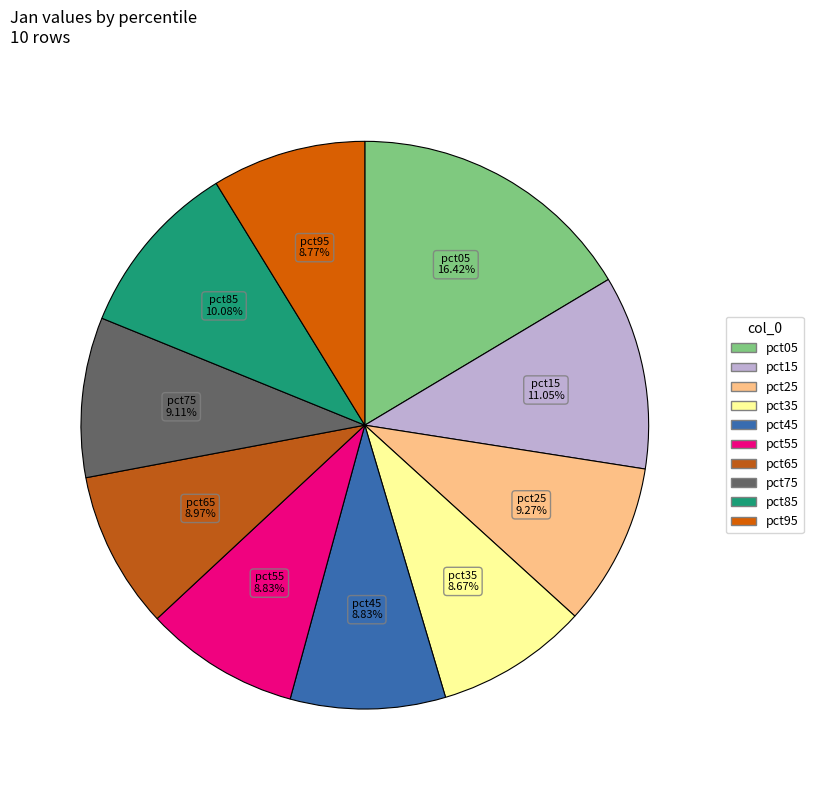

To the nearest percent, what portion does pct15 represent?

11%